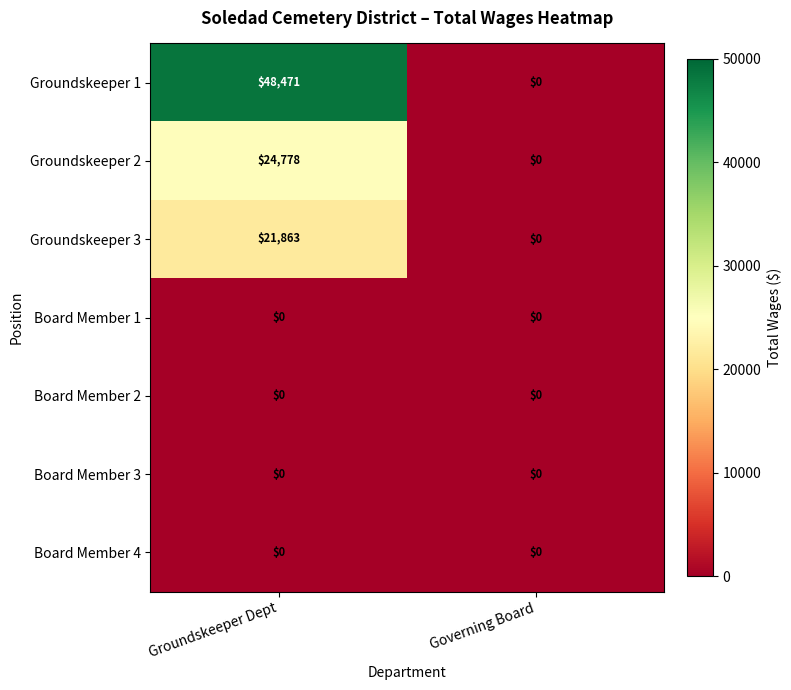

What is the total value across all series at Groundskeeper Dept?

95112